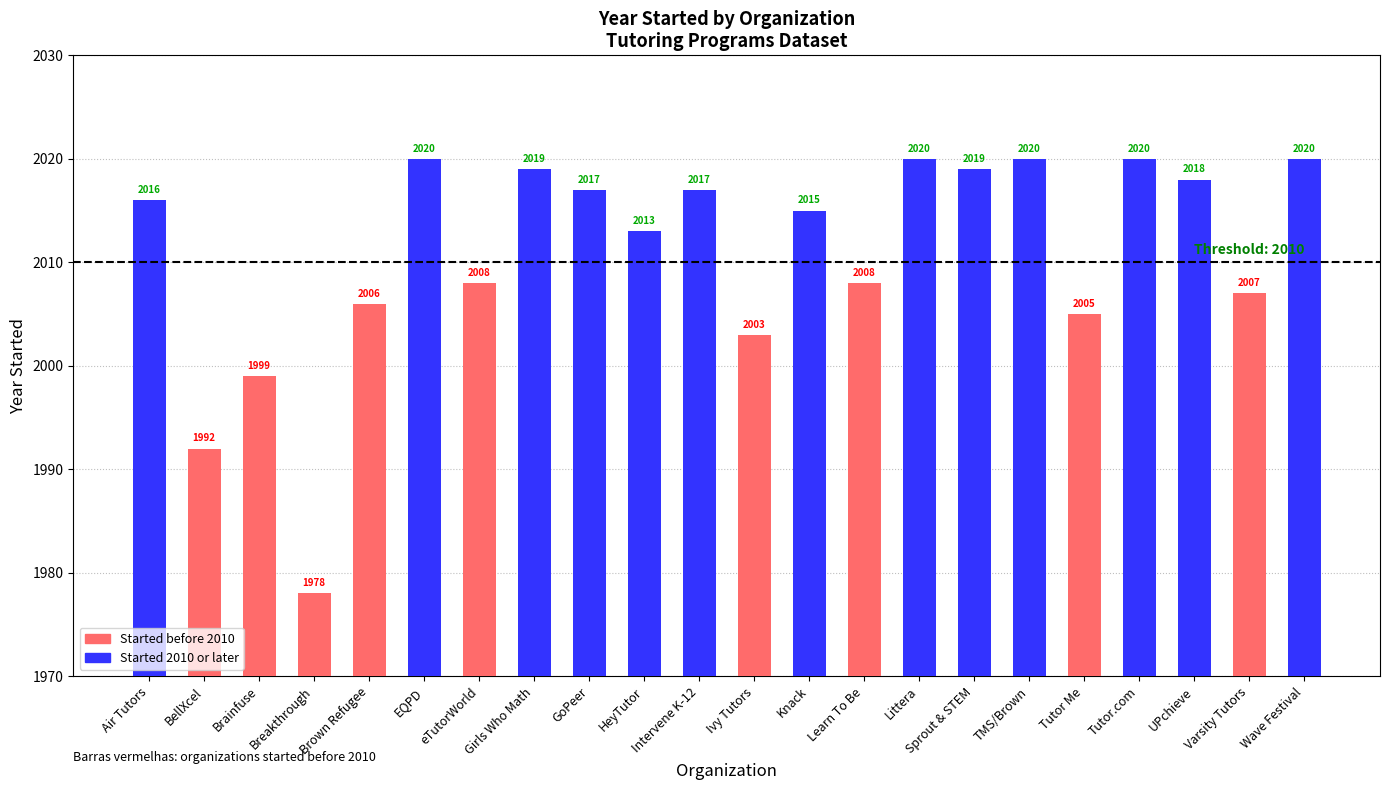

What is the maximum value shown in the chart?

2020